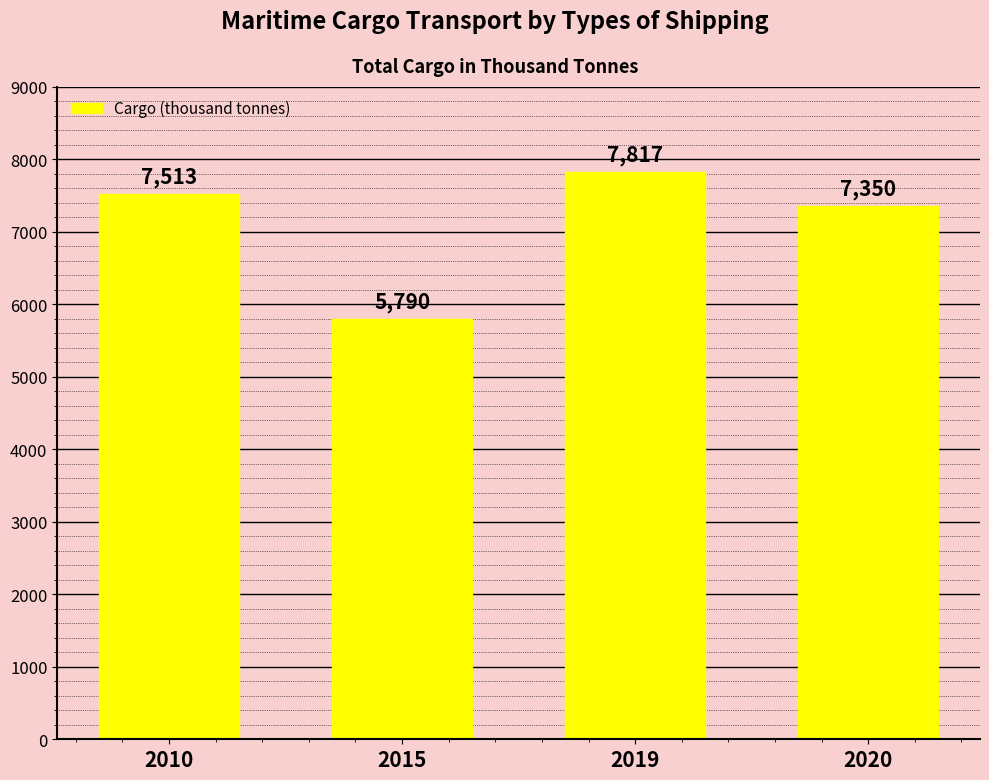

List the labels in order of value, largest first.

2019, 2010, 2020, 2015